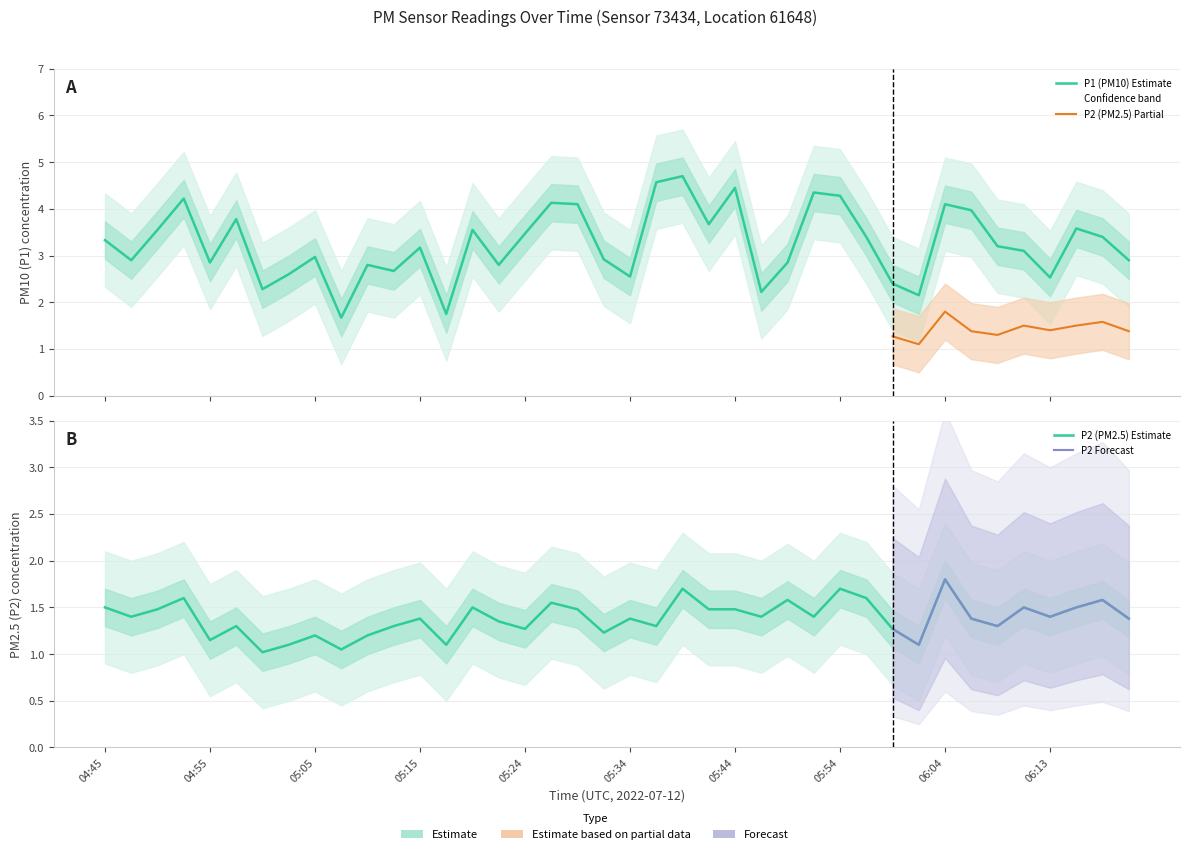

What is the label of the 15th point from the left?

05:19